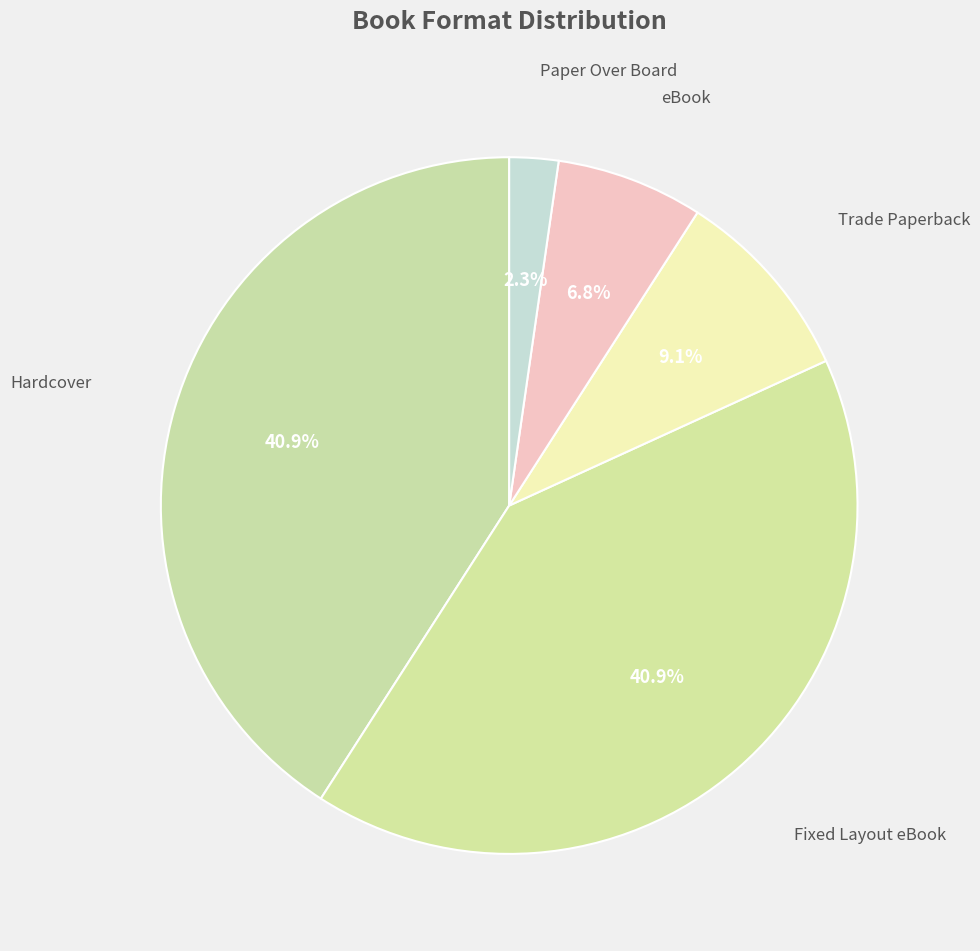

How many slices are in this pie chart?

5